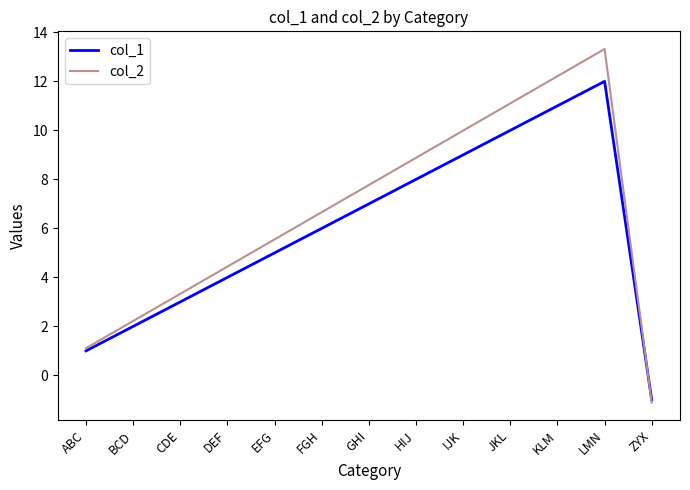

List the labels in order of col_1 value, largest first.

LMN, KLM, JKL, IJK, HIJ, GHI, FGH, EFG, DEF, CDE, BCD, ABC, ZYX